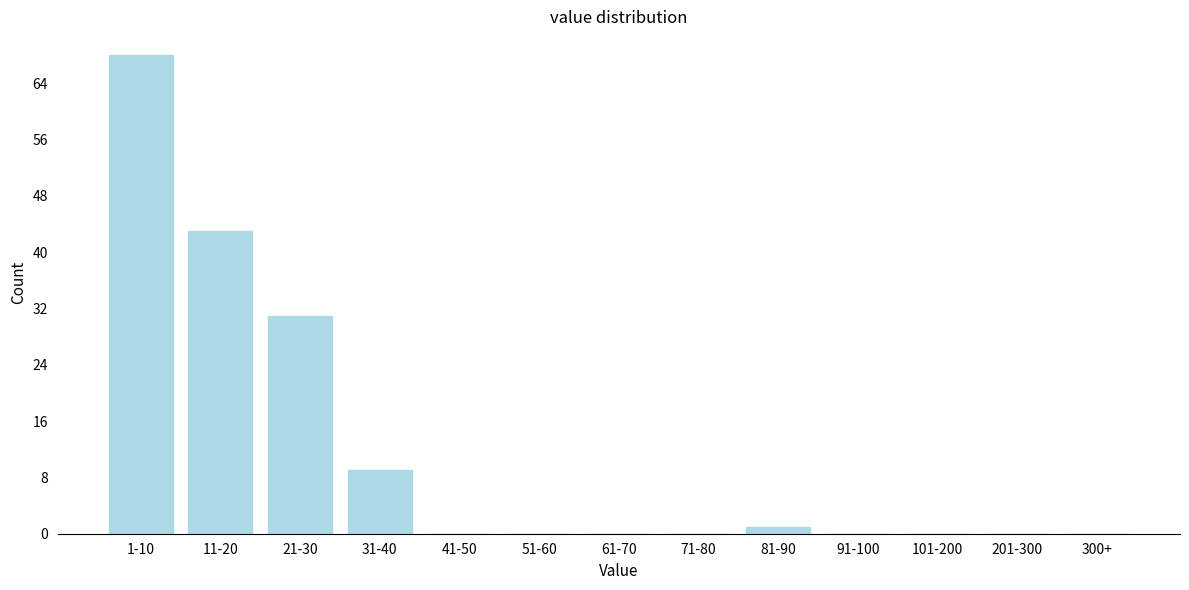

Reading left to right, list all the values displayed in this chart.

1-10=68	11-20=43	21-30=31	31-40=9	41-50=0	51-60=0	61-70=0	71-80=0	81-90=1	91-100=0	101-200=0	201-300=0	300+=0